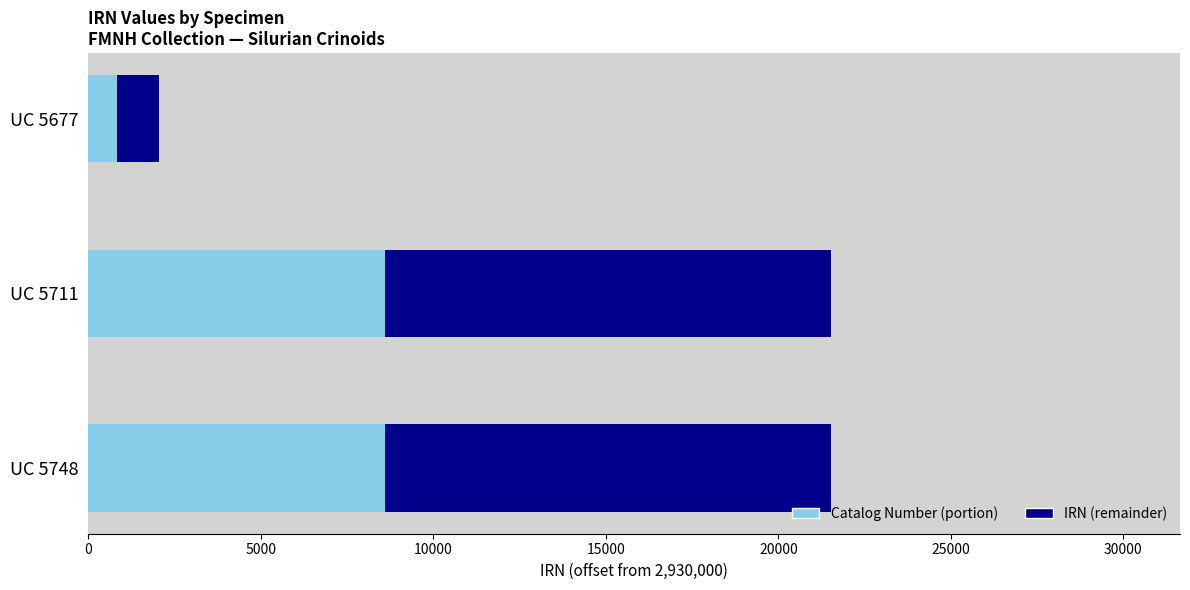

What is the value of the 1st bar from the left?

2932053